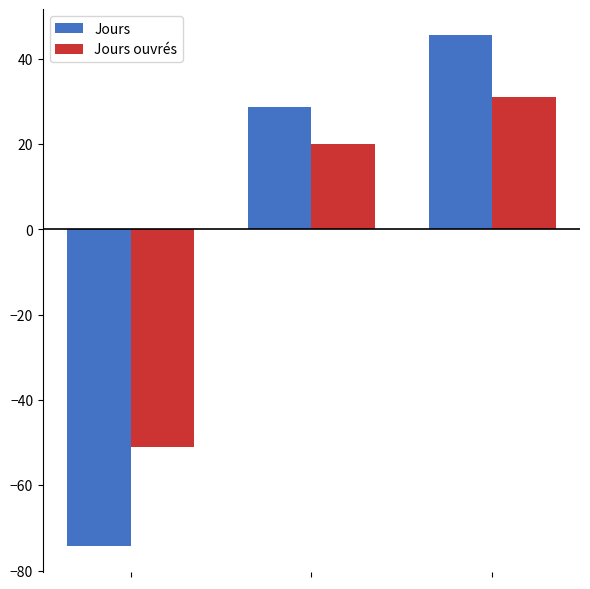

What is the highest value of the Jours ouvrés series?

31.0